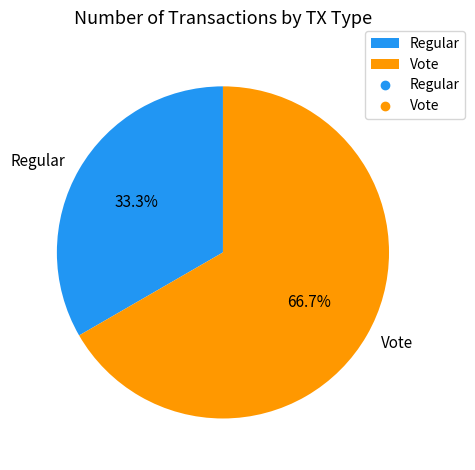

Count the number of slices in the pie.

2